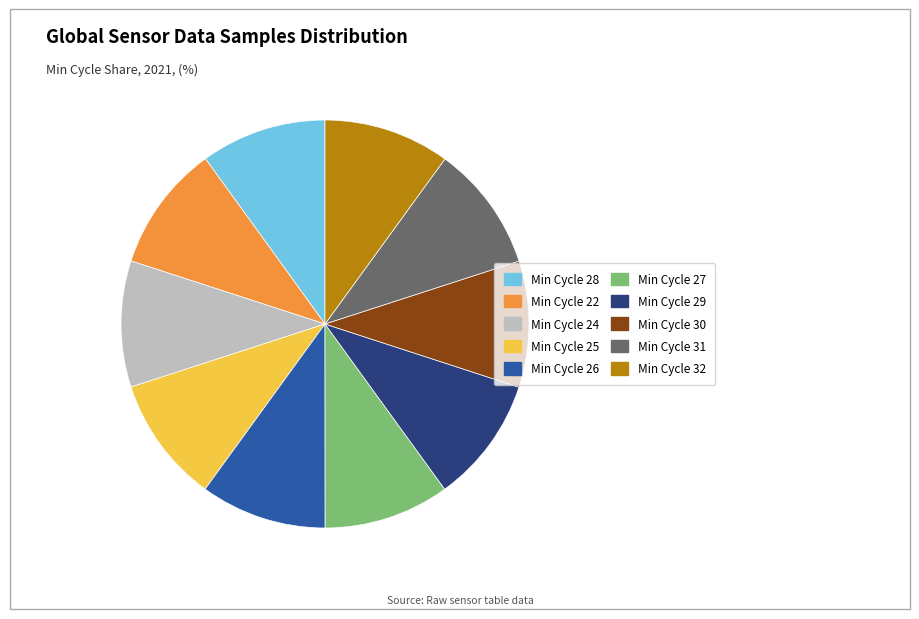

Count the number of slices in the pie.

10